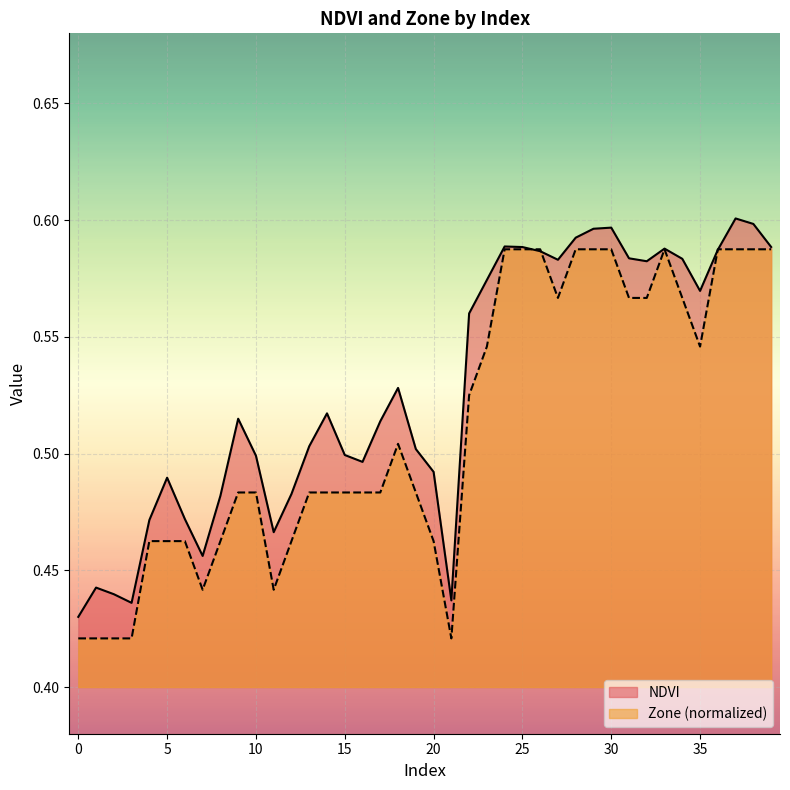

What is the sum of all NDVI values?

21.1